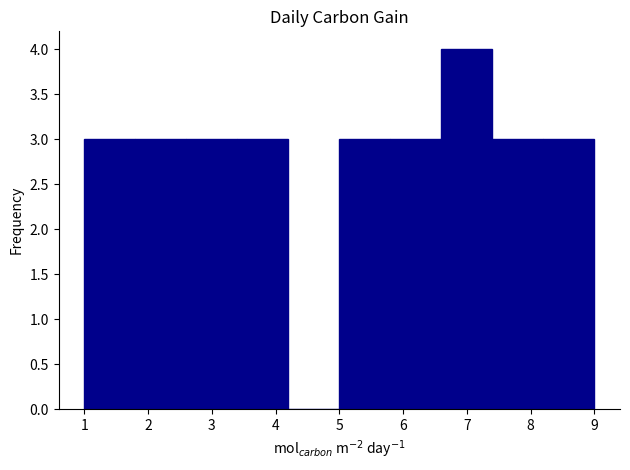

Reading left to right, transcribe this chart: for each bar, give the range it covers on the x-axis and its height. The values are not printed on the chart, so give them approximately, as read against the axis.

1.0 to 1.8: 3
1.8 to 2.6: 3
2.6 to 3.4: 3
3.4 to 4.2: 3
4.2 to 5.0: 0
5.0 to 5.8: 3
5.8 to 6.6: 3
6.6 to 7.4: 4
7.4 to 8.2: 3
8.2 to 9.0: 3